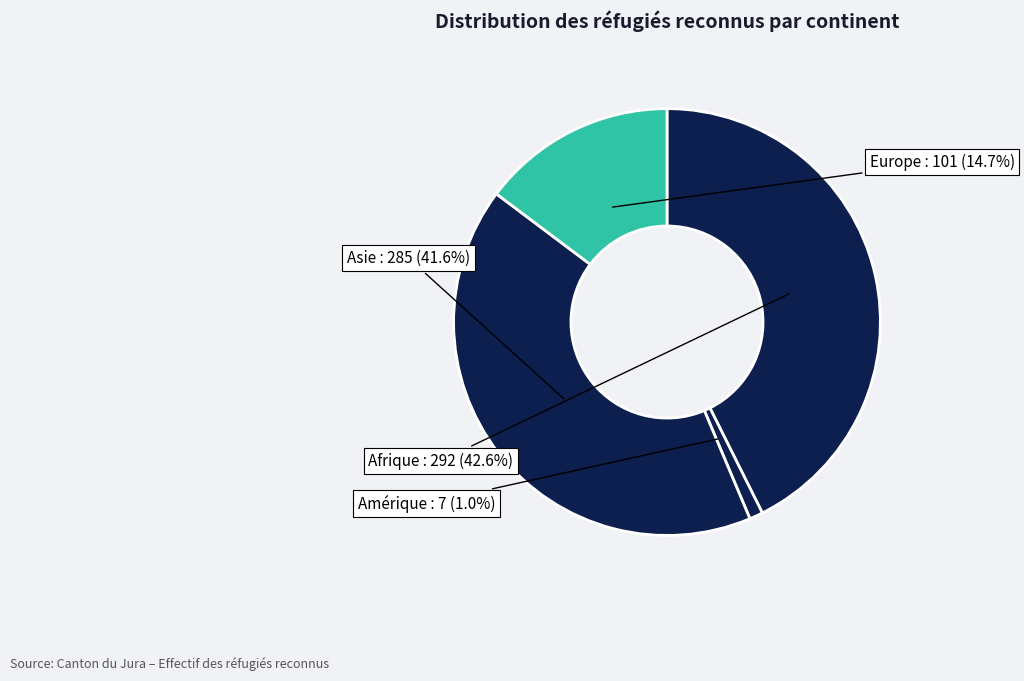

True or false: Afrique accounts for 30% of the total.

False